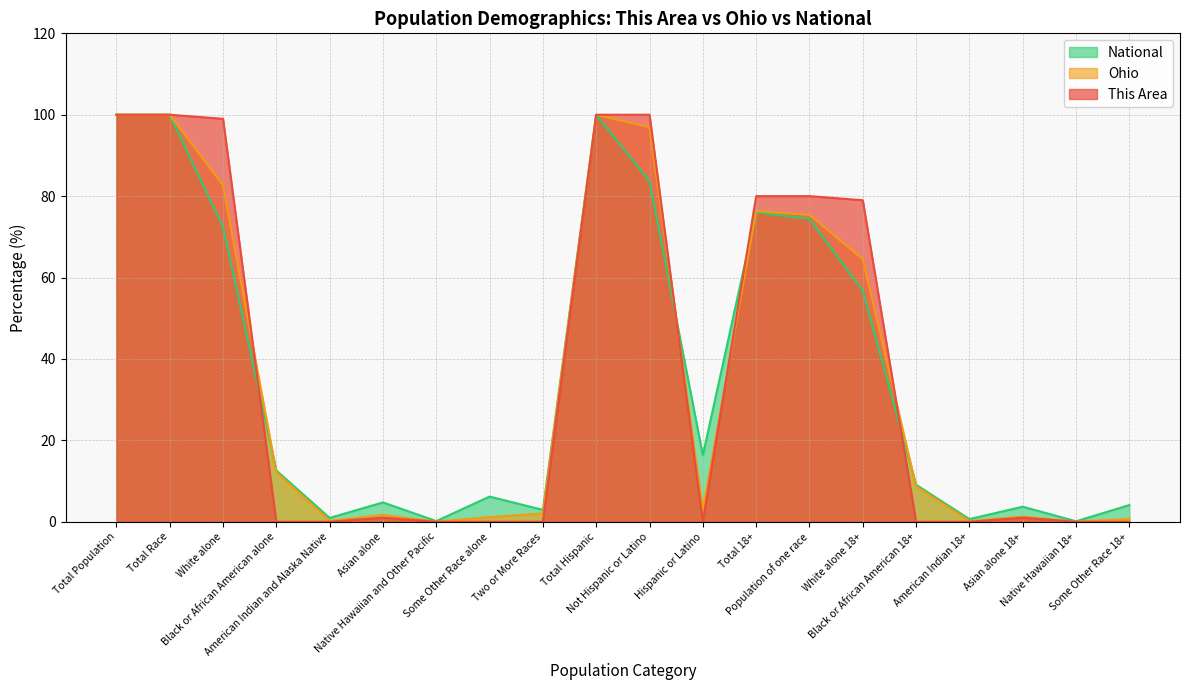

Which category has the lowest value in the This Area series?

Black or African American alone